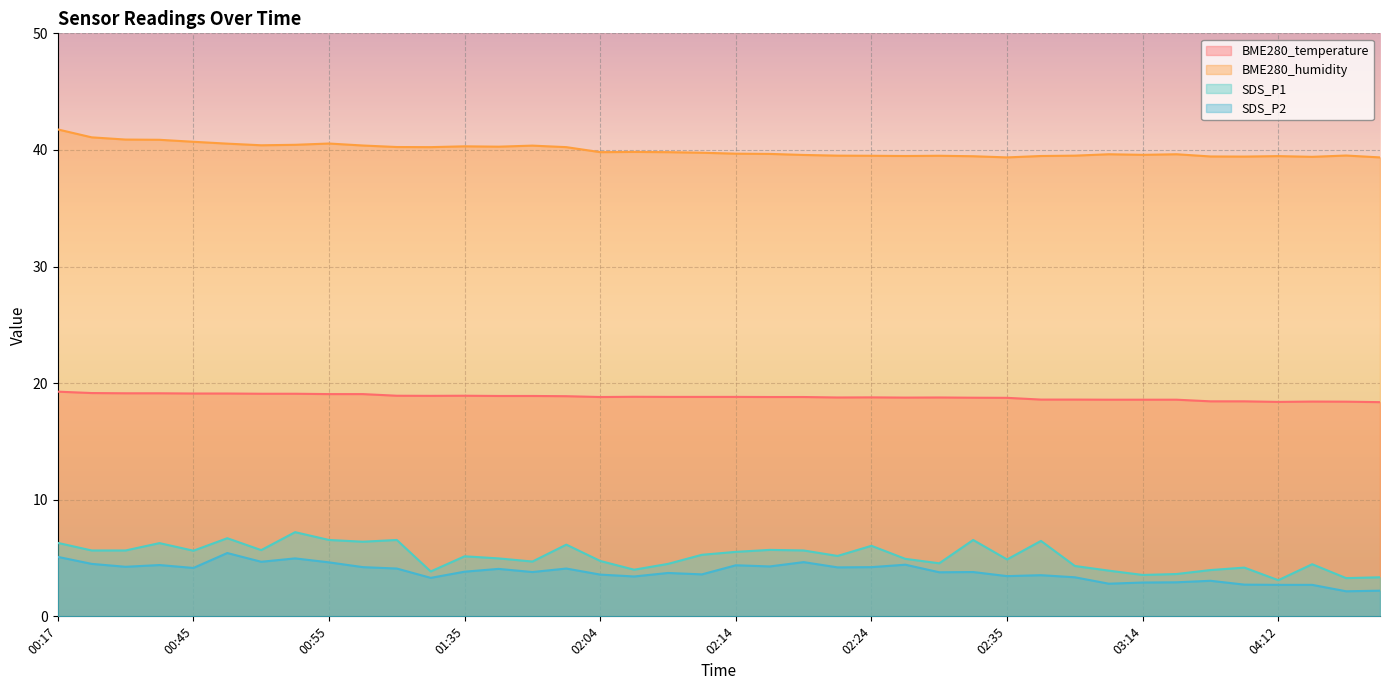

True or false: BME280_humidity and BME280_temperature cross at least once.

False